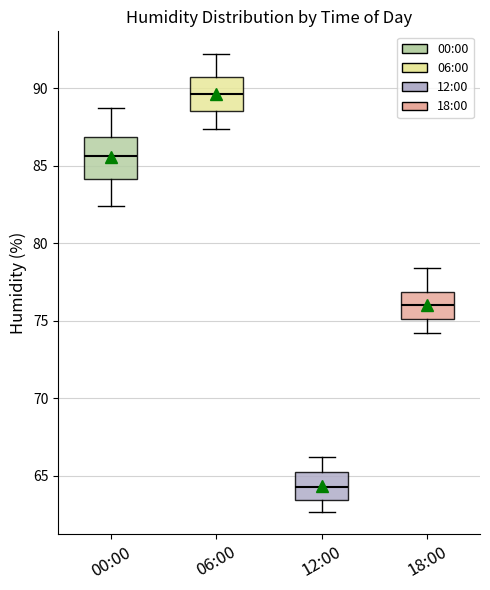

Which box's median line is the highest?

06:00